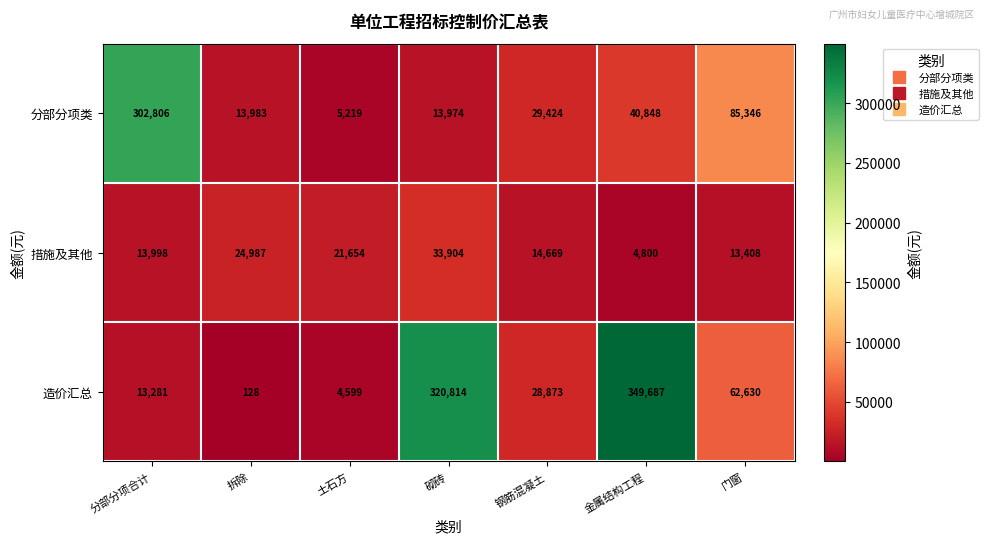

List the series in order of their overall mean, highest first.

造价汇总, 分部分项类, 措施及其他